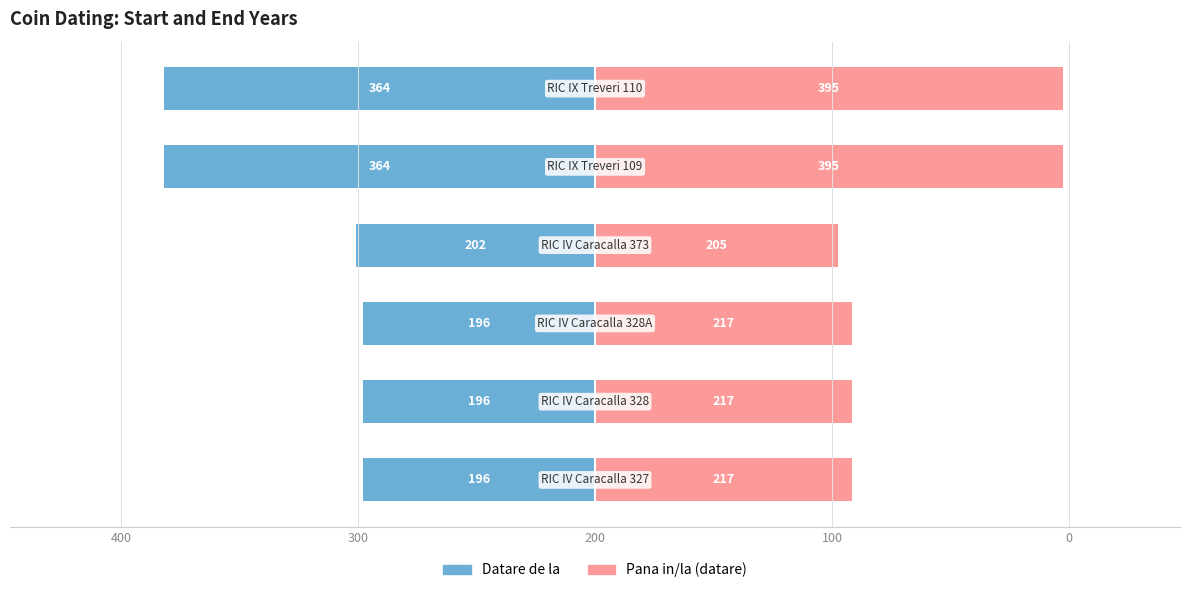

List the series in order of their overall mean, lowest first.

Datare de la, Pana in/la (datare)